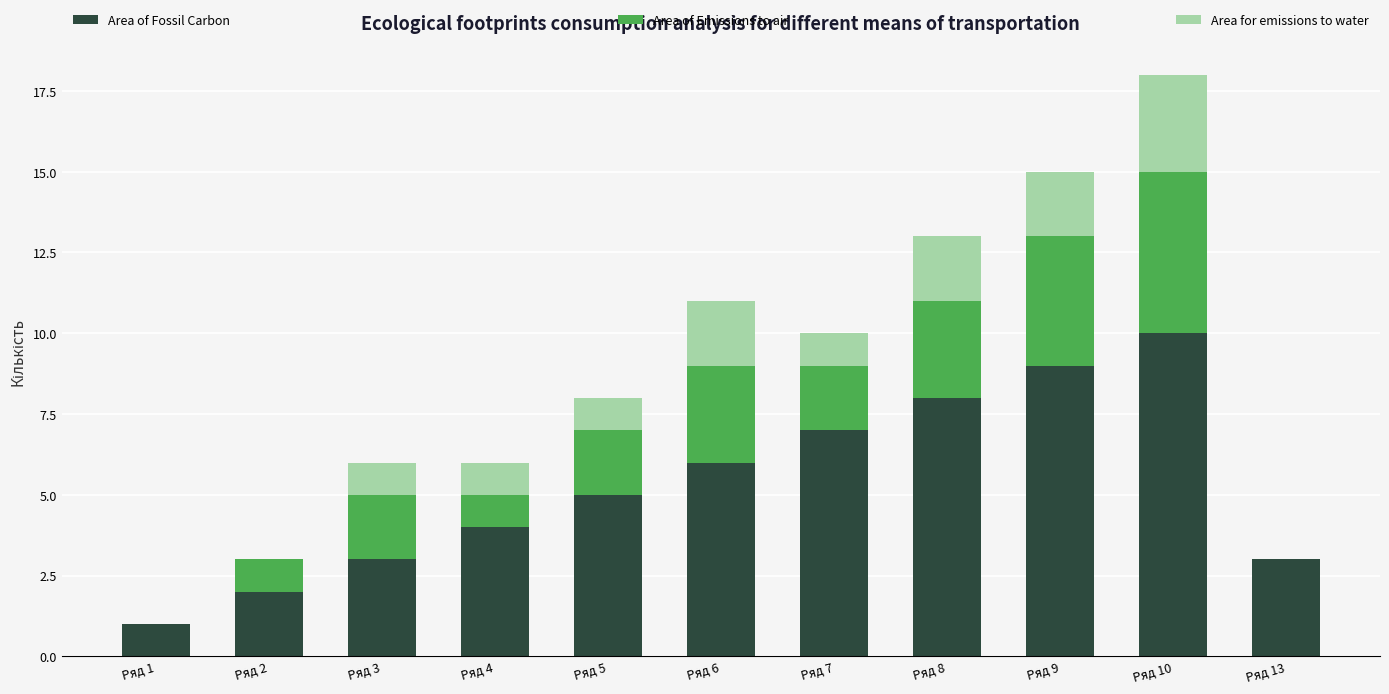

The Area of Fossil Carbon series shows 4 at Ряд 3. True or false?

False